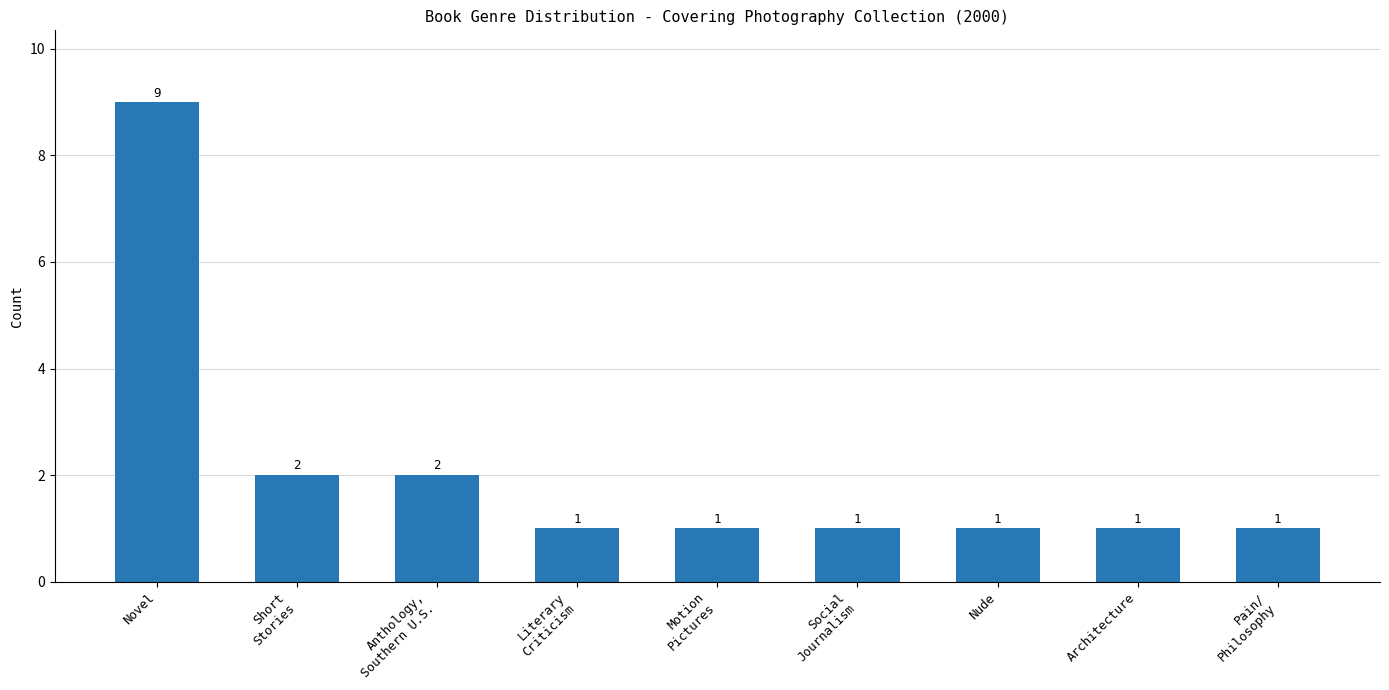

What is the average value?

2